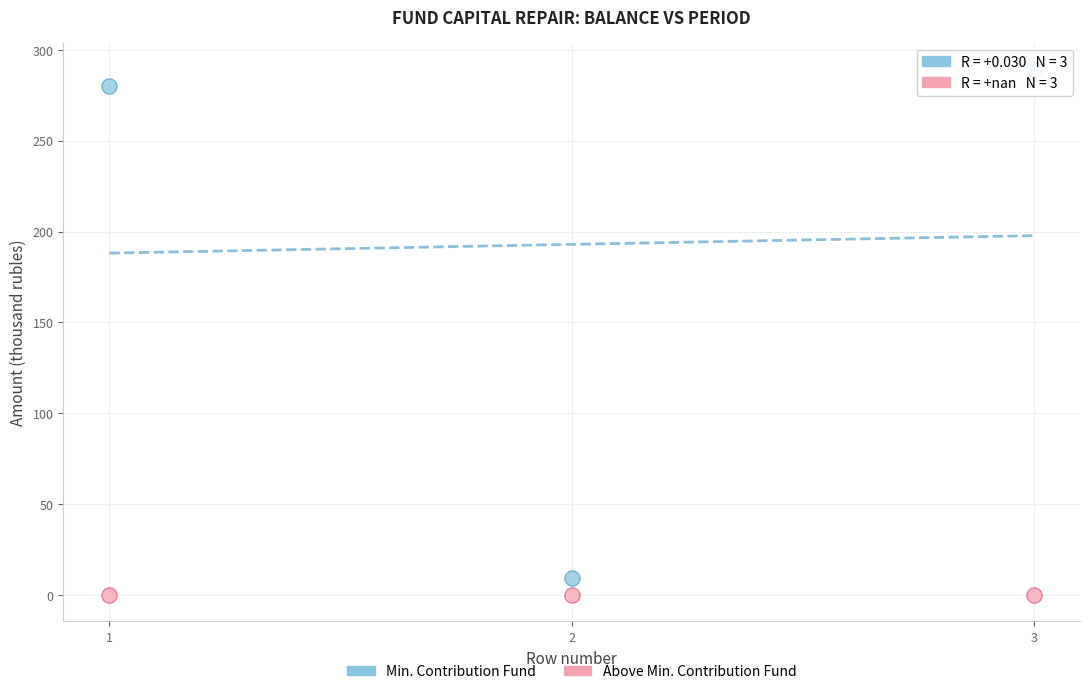

In the Min. Contribution Fund series, what Y value is closest to 149?

279.8